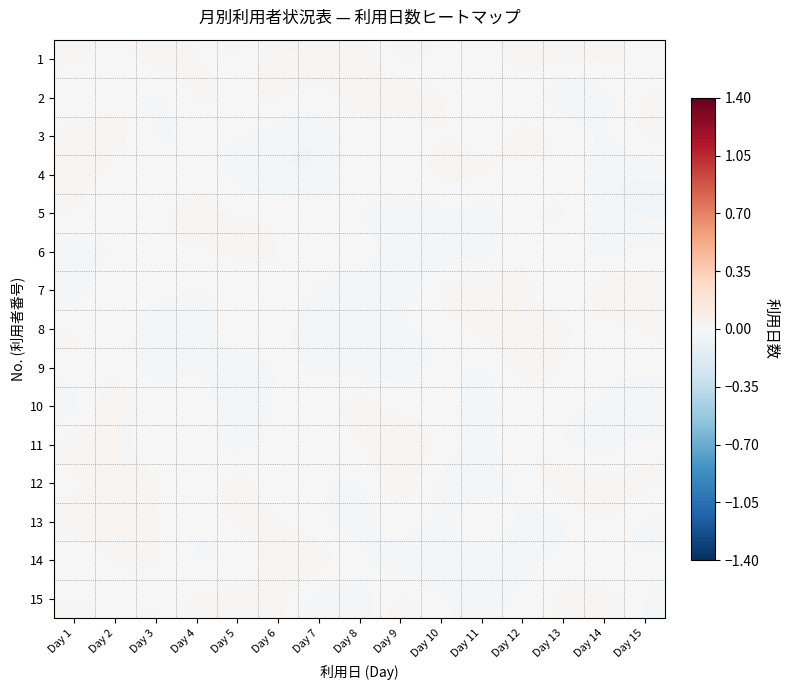

Reading left to right, transcribe all the data shown in this chart.

1: Day 1=0.0	Day 2=-0.0	Day 3=0.0	Day 4=0.0	Day 5=-0.0	Day 6=0.0	Day 7=0.0	Day 8=0.0	Day 9=-0.0	Day 10=-0.0	Day 11=-0.0	Day 12=0.0	Day 13=0.0	Day 14=0.0	Day 15=-0.0
2: Day 1=-0.0	Day 2=0.0	Day 3=-0.0	Day 4=0.0	Day 5=0.0	Day 6=0.0	Day 7=-0.0	Day 8=0.0	Day 9=0.0	Day 10=0.0	Day 11=-0.0	Day 12=-0.0	Day 13=-0.0	Day 14=-0.0	Day 15=0.0
3: Day 1=0.0	Day 2=0.0	Day 3=-0.0	Day 4=-0.0	Day 5=-0.0	Day 6=-0.0	Day 7=-0.0	Day 8=-0.0	Day 9=-0.0	Day 10=0.0	Day 11=-0.0	Day 12=0.0	Day 13=0.0	Day 14=-0.0	Day 15=0.0
4: Day 1=0.0	Day 2=-0.0	Day 3=-0.0	Day 4=0.0	Day 5=-0.0	Day 6=-0.0	Day 7=-0.0	Day 8=0.0	Day 9=0.0	Day 10=0.0	Day 11=0.0	Day 12=-0.0	Day 13=0.0	Day 14=-0.0	Day 15=-0.0
5: Day 1=0.0	Day 2=-0.0	Day 3=0.0	Day 4=0.0	Day 5=0.0	Day 6=0.0	Day 7=0.0	Day 8=-0.0	Day 9=-0.0	Day 10=-0.0	Day 11=-0.0	Day 12=-0.0	Day 13=0.0	Day 14=-0.0	Day 15=-0.0
6: Day 1=-0.0	Day 2=-0.0	Day 3=0.0	Day 4=0.0	Day 5=0.0	Day 6=0.0	Day 7=-0.0	Day 8=0.0	Day 9=-0.0	Day 10=-0.0	Day 11=-0.0	Day 12=0.0	Day 13=-0.0	Day 14=-0.0	Day 15=0.0
7: Day 1=-0.0	Day 2=0.0	Day 3=-0.0	Day 4=-0.0	Day 5=-0.0	Day 6=0.0	Day 7=-0.0	Day 8=-0.0	Day 9=-0.0	Day 10=0.0	Day 11=0.0	Day 12=0.0	Day 13=-0.0	Day 14=0.0	Day 15=0.0
8: Day 1=0.0	Day 2=-0.0	Day 3=-0.0	Day 4=-0.0	Day 5=0.0	Day 6=-0.0	Day 7=-0.0	Day 8=-0.0	Day 9=0.0	Day 10=-0.0	Day 11=0.0	Day 12=0.0	Day 13=0.0	Day 14=-0.0	Day 15=0.0
9: Day 1=0.0	Day 2=0.0	Day 3=-0.0	Day 4=-0.0	Day 5=-0.0	Day 6=-0.0	Day 7=-0.0	Day 8=-0.0	Day 9=-0.0	Day 10=0.0	Day 11=-0.0	Day 12=0.0	Day 13=0.0	Day 14=-0.0	Day 15=0.0
10: Day 1=-0.0	Day 2=0.0	Day 3=-0.0	Day 4=0.0	Day 5=-0.0	Day 6=-0.0	Day 7=-0.0	Day 8=0.0	Day 9=0.0	Day 10=-0.0	Day 11=-0.0	Day 12=-0.0	Day 13=0.0	Day 14=-0.0	Day 15=-0.0
11: Day 1=0.0	Day 2=0.0	Day 3=-0.0	Day 4=0.0	Day 5=-0.0	Day 6=0.0	Day 7=-0.0	Day 8=0.0	Day 9=0.0	Day 10=0.0	Day 11=-0.0	Day 12=0.0	Day 13=-0.0	Day 14=-0.0	Day 15=0.0
12: Day 1=-0.0	Day 2=0.0	Day 3=0.0	Day 4=-0.0	Day 5=0.0	Day 6=-0.0	Day 7=0.0	Day 8=-0.0	Day 9=0.0	Day 10=-0.0	Day 11=-0.0	Day 12=-0.0	Day 13=0.0	Day 14=0.0	Day 15=0.0
13: Day 1=0.0	Day 2=0.0	Day 3=0.0	Day 4=-0.0	Day 5=0.0	Day 6=0.0	Day 7=-0.0	Day 8=-0.0	Day 9=0.0	Day 10=-0.0	Day 11=0.0	Day 12=-0.0	Day 13=-0.0	Day 14=0.0	Day 15=-0.0
14: Day 1=-0.0	Day 2=0.0	Day 3=0.0	Day 4=-0.0	Day 5=-0.0	Day 6=0.0	Day 7=0.0	Day 8=0.0	Day 9=-0.0	Day 10=-0.0	Day 11=-0.0	Day 12=-0.0	Day 13=0.0	Day 14=-0.0	Day 15=0.0
15: Day 1=0.0	Day 2=0.0	Day 3=-0.0	Day 4=0.0	Day 5=0.0	Day 6=0.0	Day 7=-0.0	Day 8=-0.0	Day 9=0.0	Day 10=-0.0	Day 11=-0.0	Day 12=-0.0	Day 13=0.0	Day 14=0.0	Day 15=-0.0